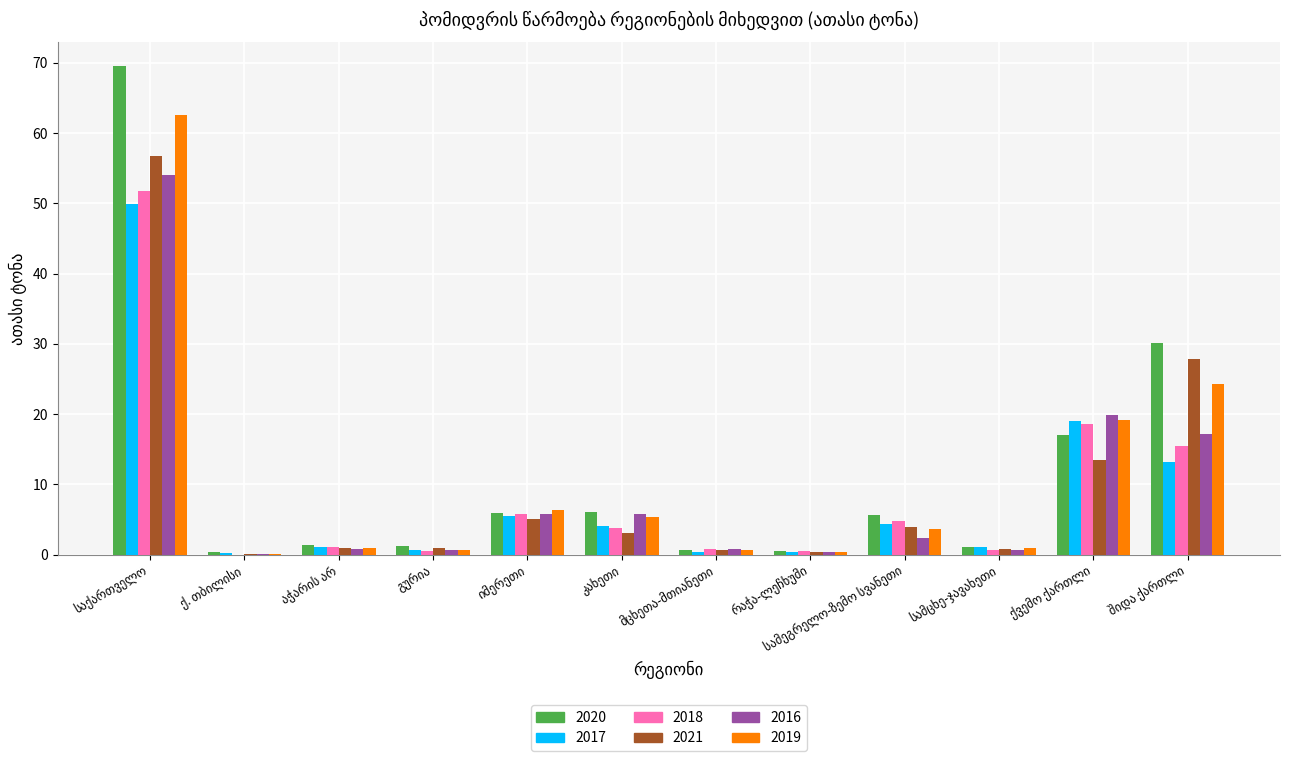

What is the maximum value shown in the chart?

69.5